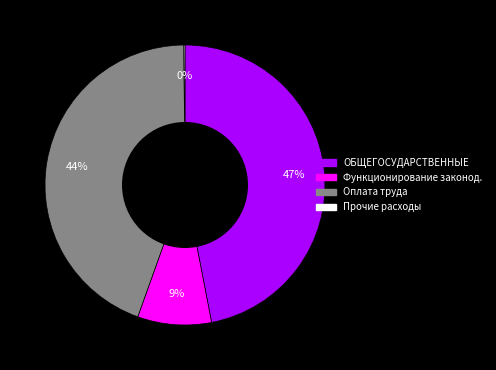

Is there a majority slice in this chart?

No